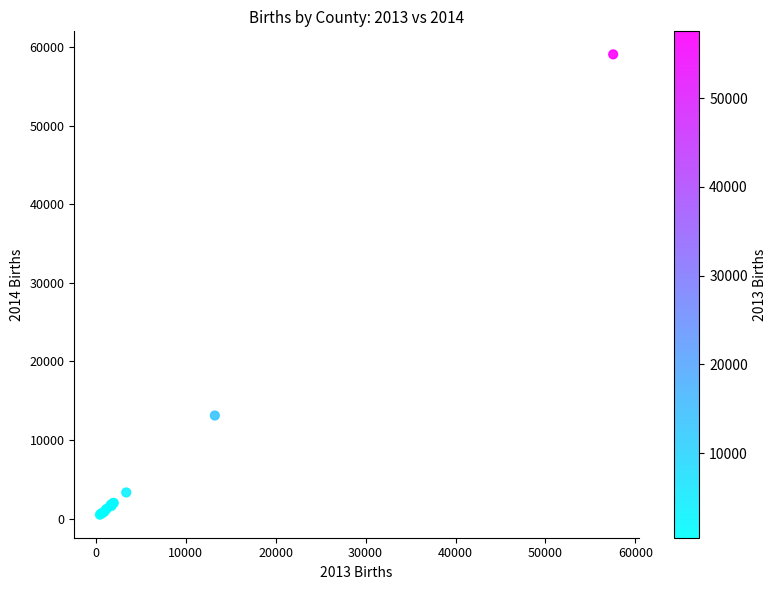

What Y value in the scatter plot is closest to 29786?

13124